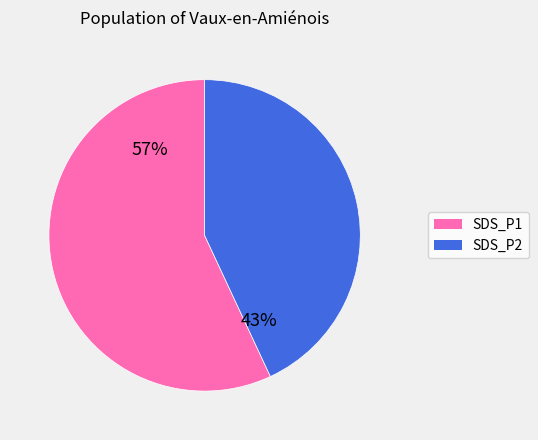

What is the largest slice in the pie chart?

SDS_P1